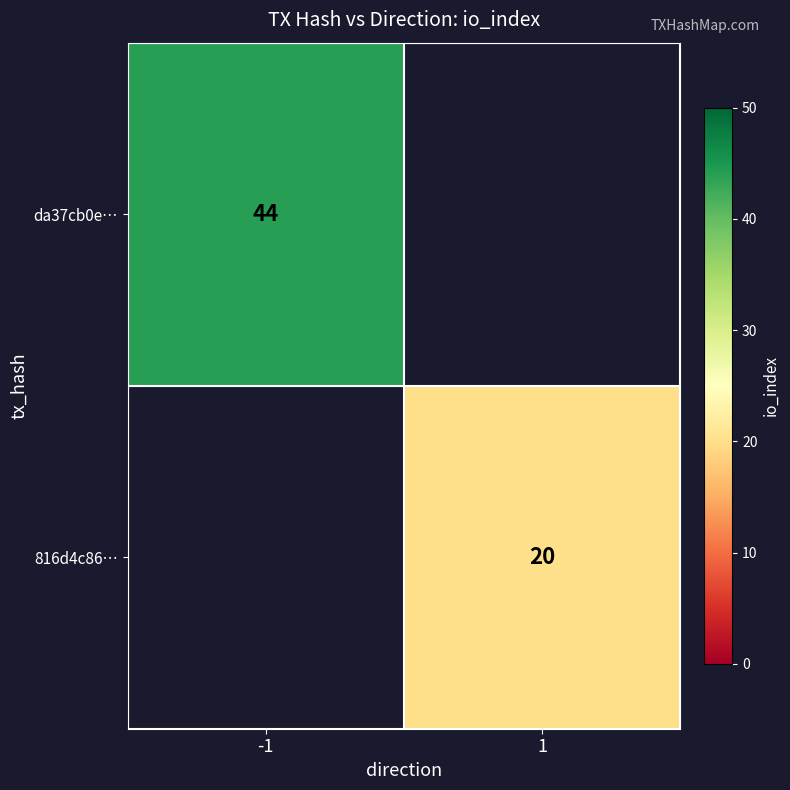

The value of da37cb0e… at -1 is 44. True or false?

True